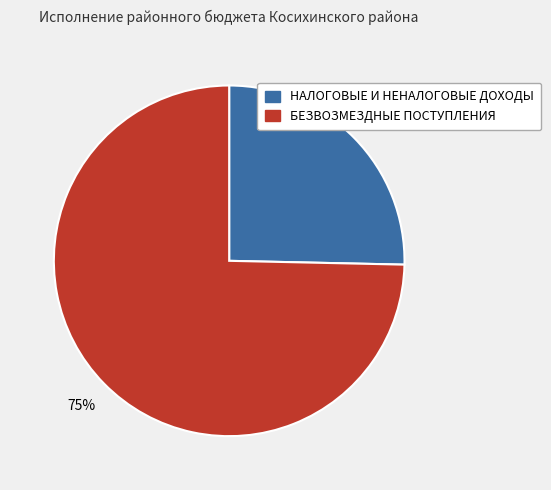

Approximately how many times larger is the value at НАЛОГОВЫЕ И НЕНАЛОГОВЫЕ ДОХОДЫ compared to БЕЗВОЗМЕЗДНЫЕ ПОСТУПЛЕНИЯ?

0.3